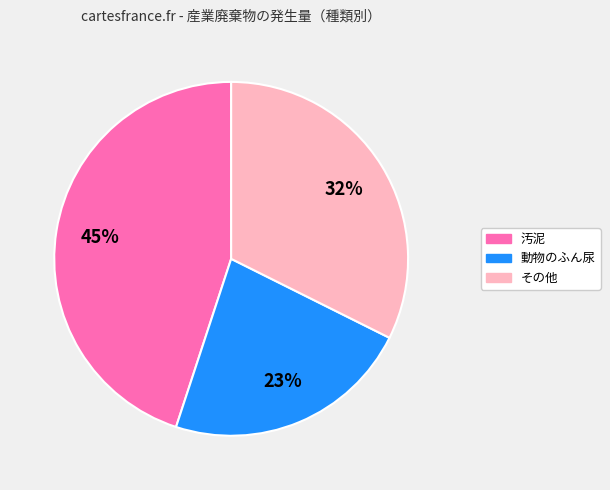

Count the number of slices in the pie.

3